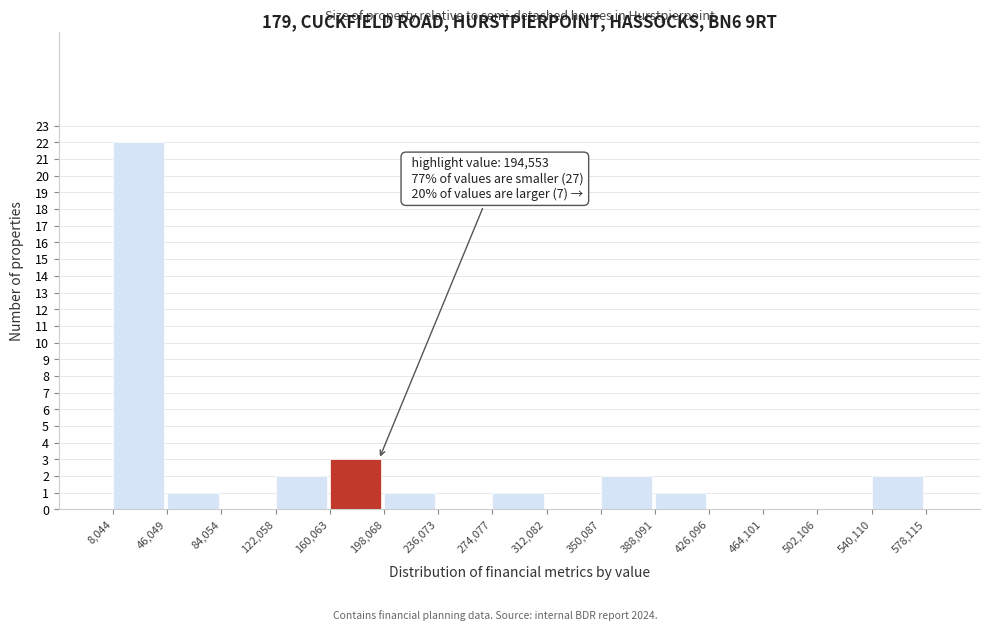

Over which range of the x-axis is the bar tallest?

8,044 to 46,049